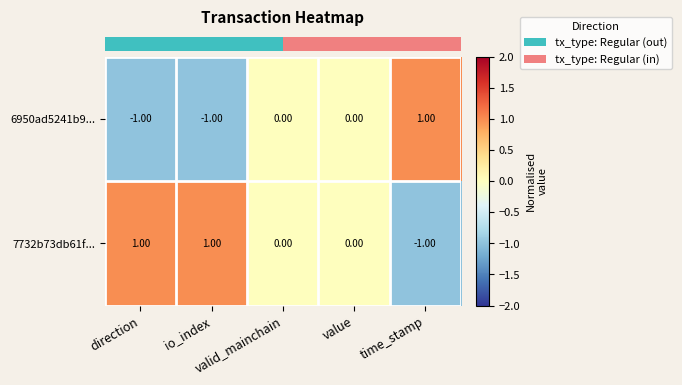

Rank the series by their average value, from lowest to highest.

6950ad5241b9..., 7732b73db61f...